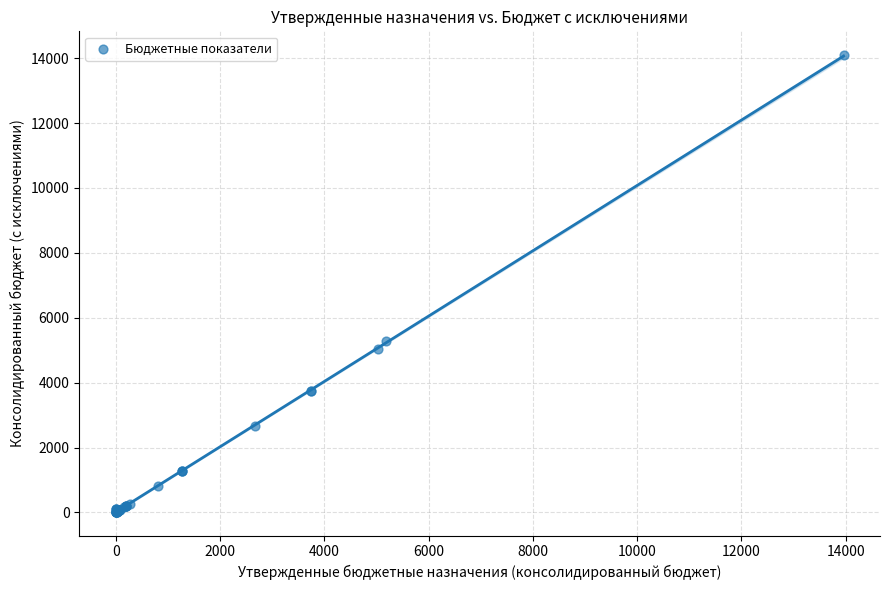

What Y value in the scatter plot is closest to 7043?

5287.1